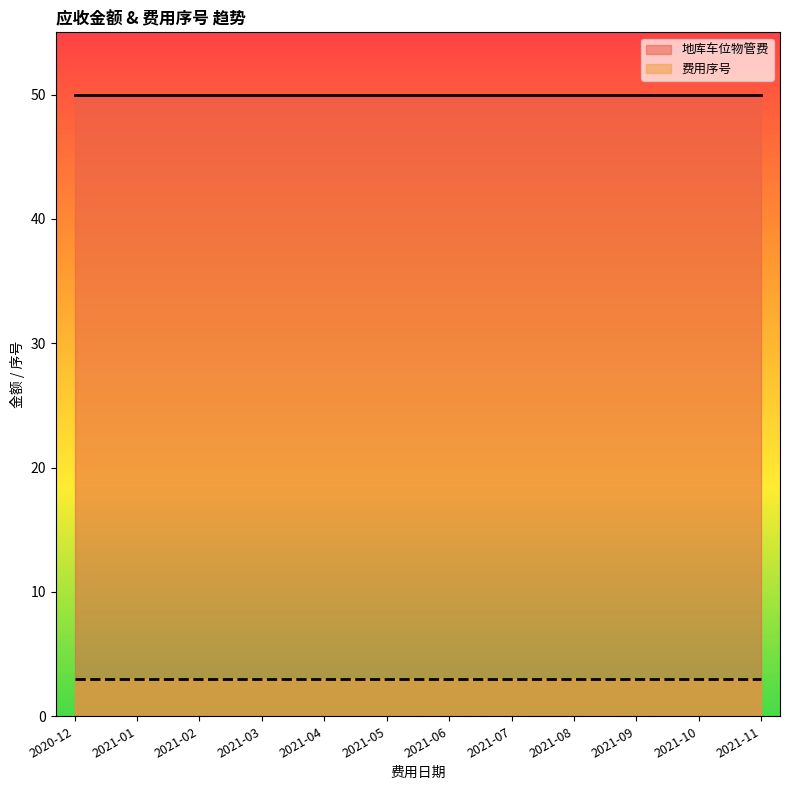

Does the chart have visible grid lines?

No